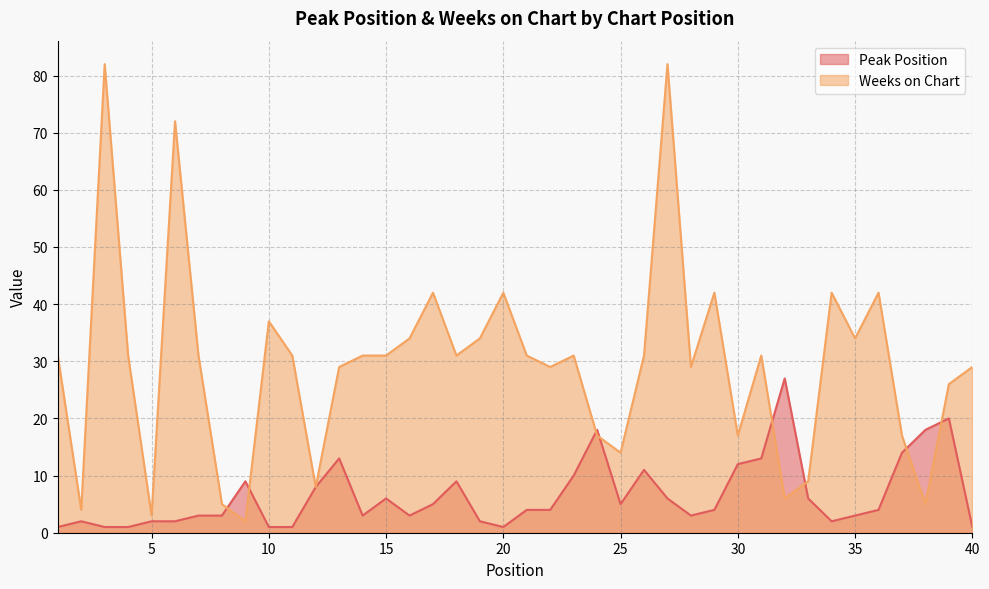

Reading right to left, list all the values displayed in this chart.

Peak Position: 40=1	39=20	38=18	37=14	36=4	35=3	34=2	33=6	32=27	31=13	30=12	29=4	28=3	27=6	26=11	25=5	24=18	23=10	22=4	21=4	20=1	19=2	18=9	17=5	16=3	15=6	14=3	13=13	12=8	11=1	10=1	9=9	8=3	7=3	6=2	5=2	4=1	3=1	2=2	1=1
Weeks on Chart: 40=29	39=26	38=5	37=17	36=42	35=34	34=42	33=9	32=6	31=31	30=17	29=42	28=29	27=82	26=31	25=14	24=17	23=31	22=29	21=31	20=42	19=34	18=31	17=42	16=34	15=31	14=31	13=29	12=8	11=31	10=37	9=2	8=5	7=31	6=72	5=3	4=31	3=82	2=4	1=31